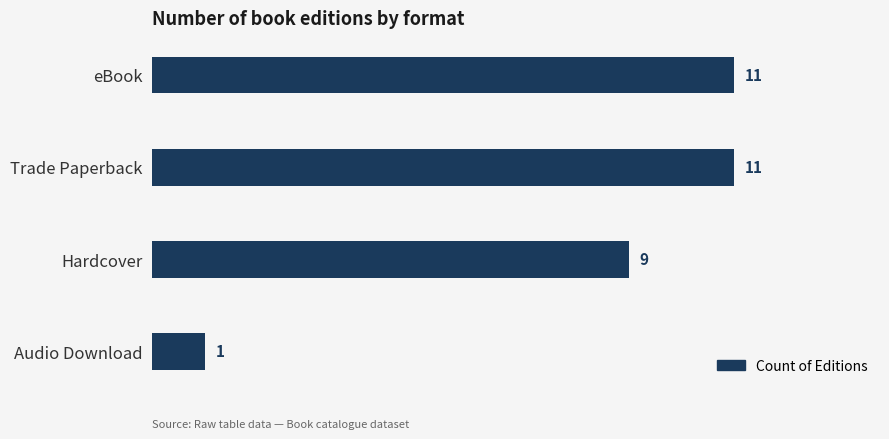

Are the bars grouped side by side (vs. stacked)?

No